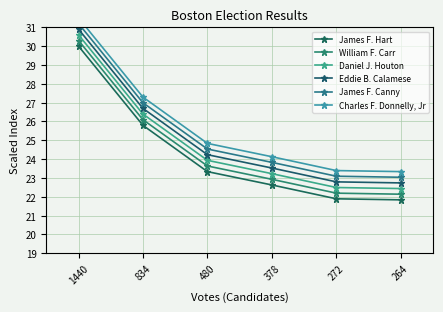

What is the greatest value displayed?

31.5